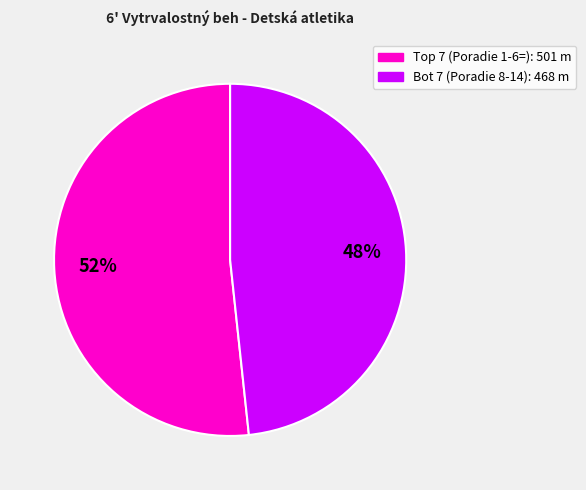

Does any single category account for the majority?

Yes